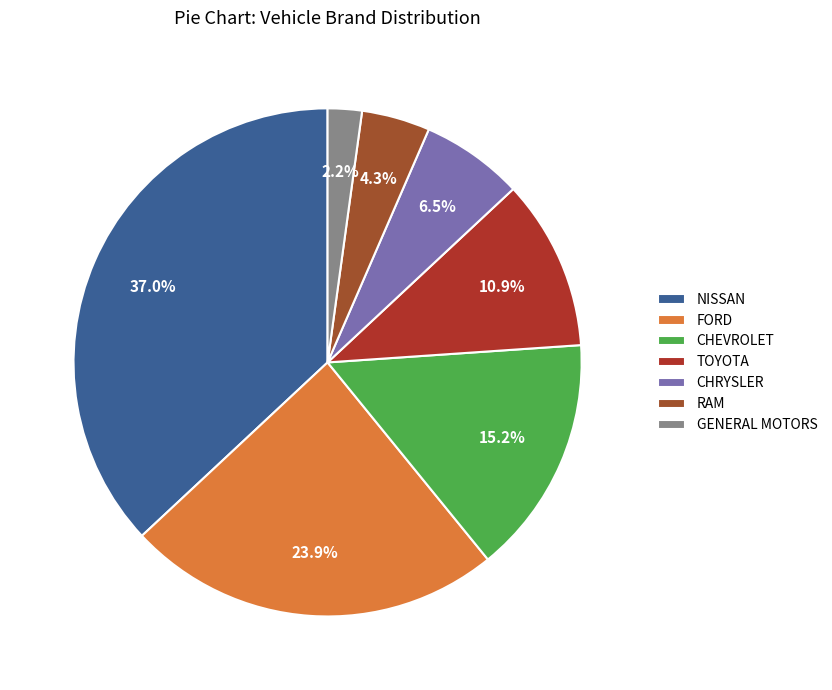

What is the largest slice in the pie chart?

NISSAN